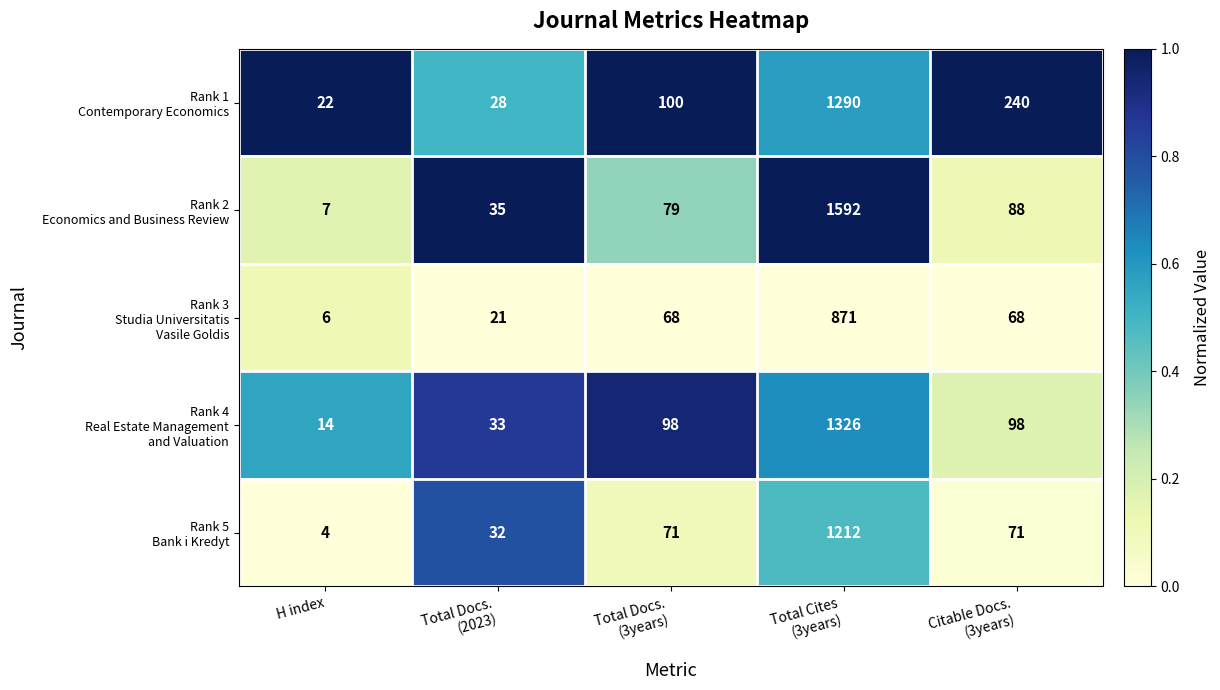

What is the minimum value shown in the chart?

4